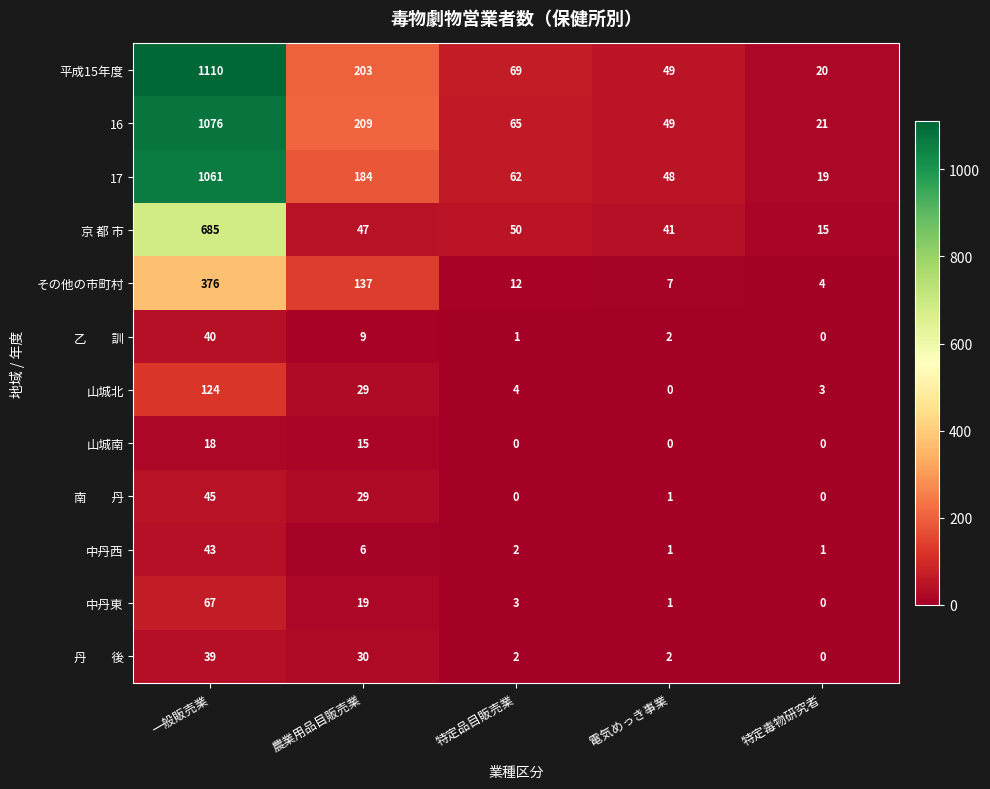

At which label is 17 closest to 540?

農業用品目販売業